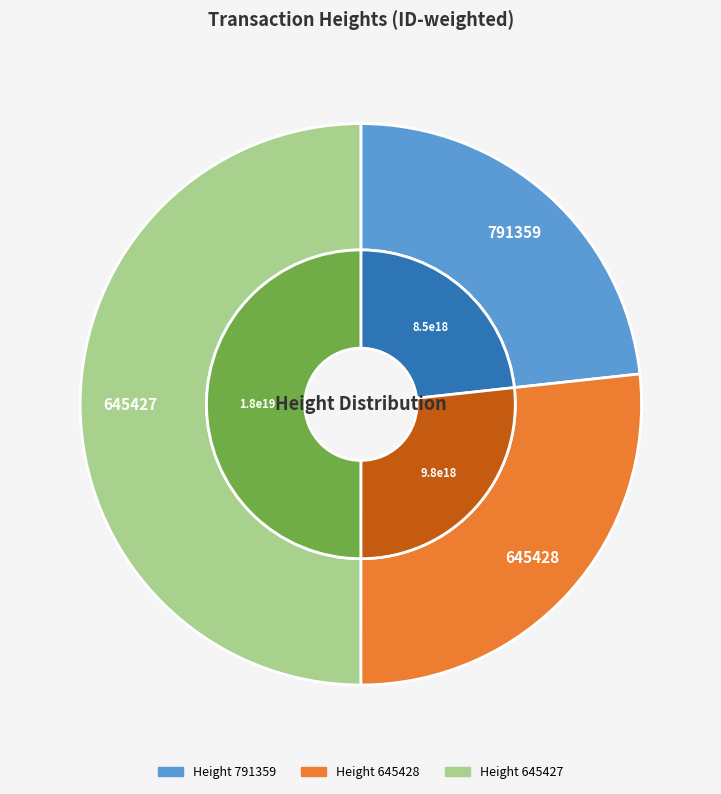

Rank the categories by value from lowest to highest.

791359, 645428, 645427